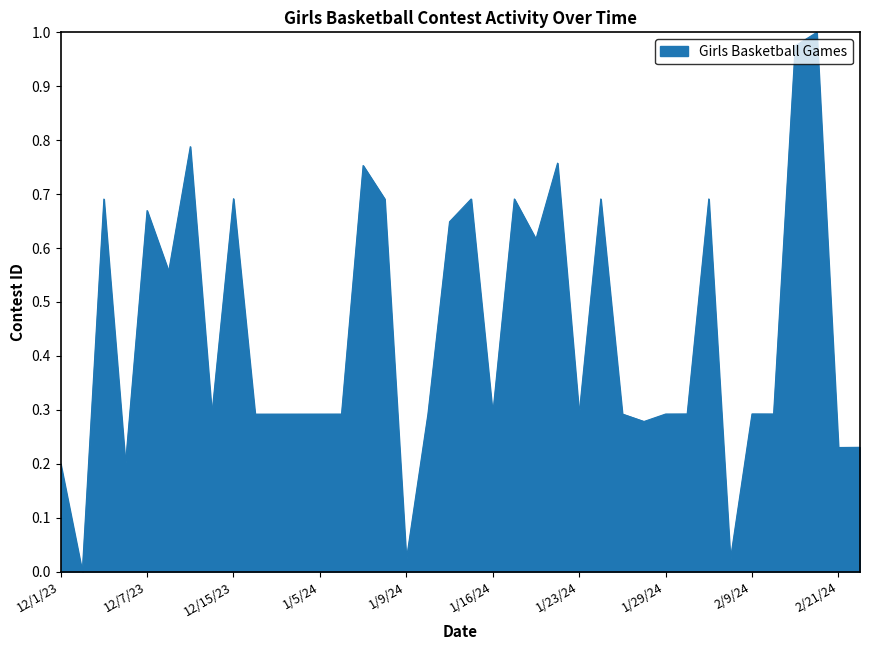

Is this an area chart (filled region under the line)?

Yes